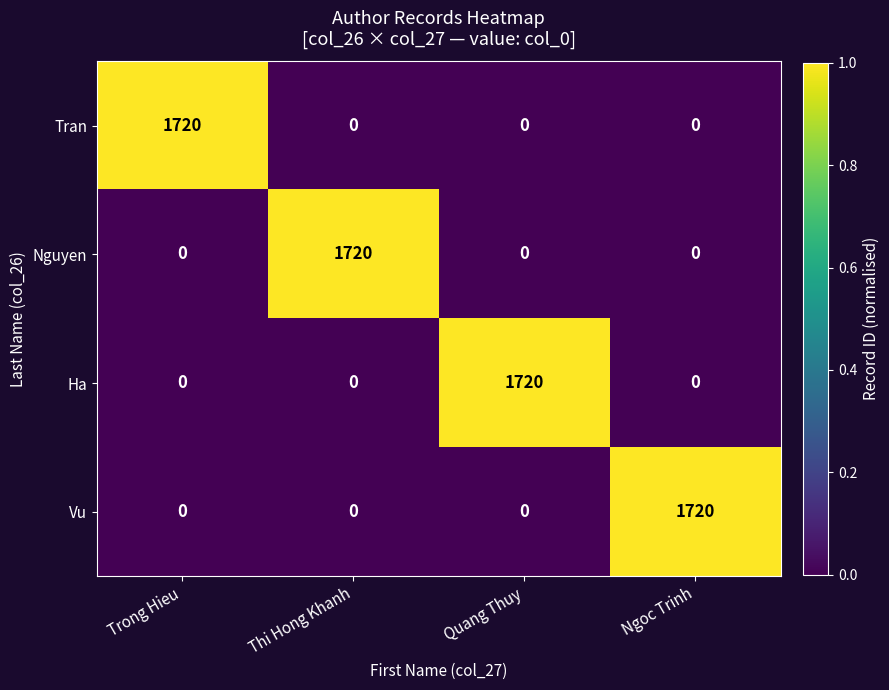

At how many categories does at least one series exceed 1586?

4